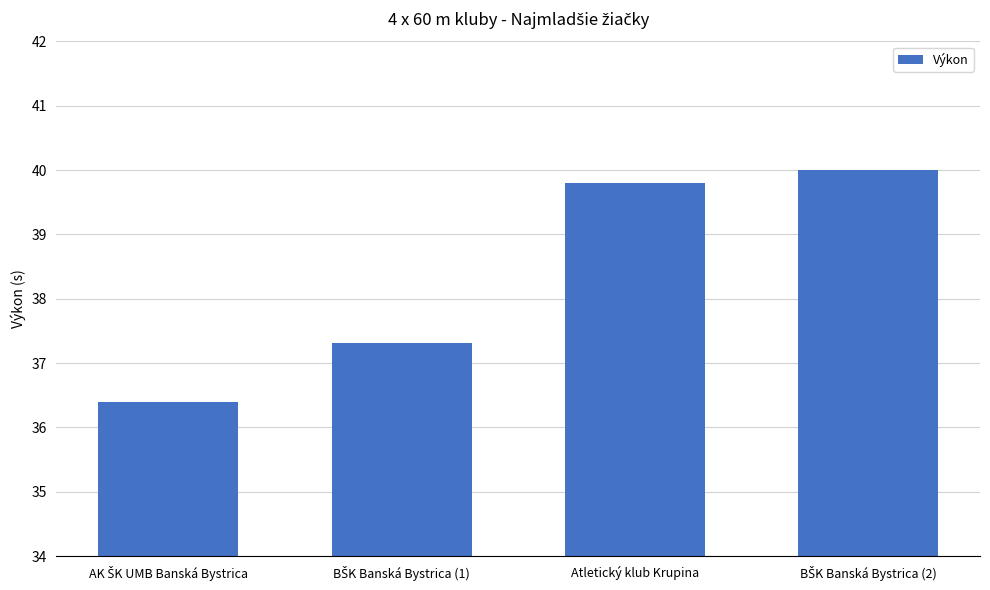

Is it true that the value at Atletický klub Krupina is 57.2?

False